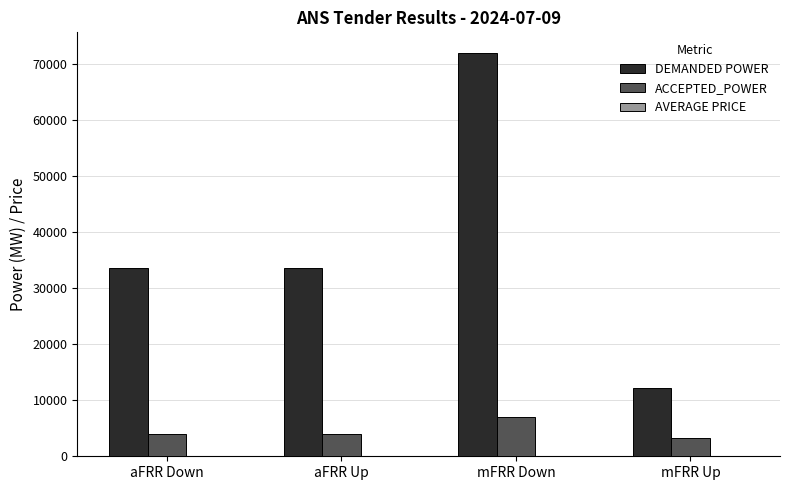

How many groups of bars are there?

4